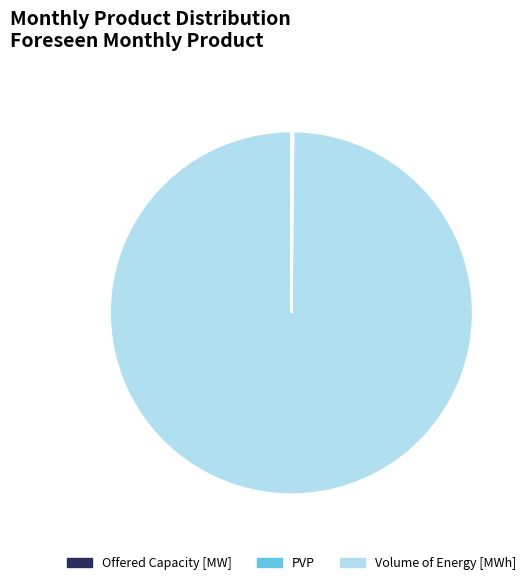

Which slice represents more than half of the pie?

Volume of Energy [MWh]